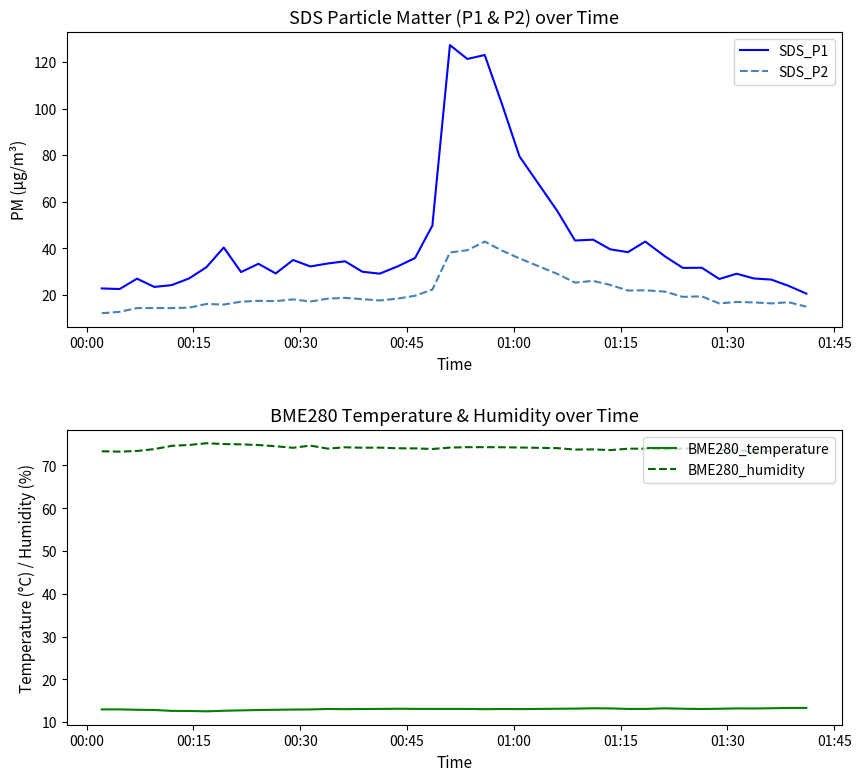

What is the minimum value for SDS_P1?

20.5